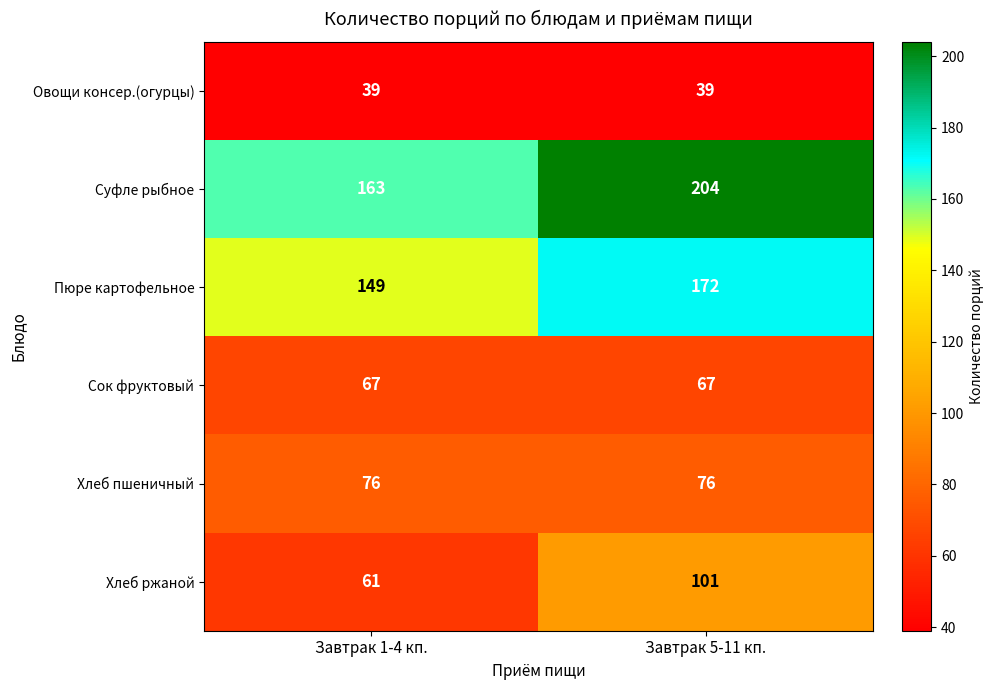

At how many categories does at least one series exceed 179?

1